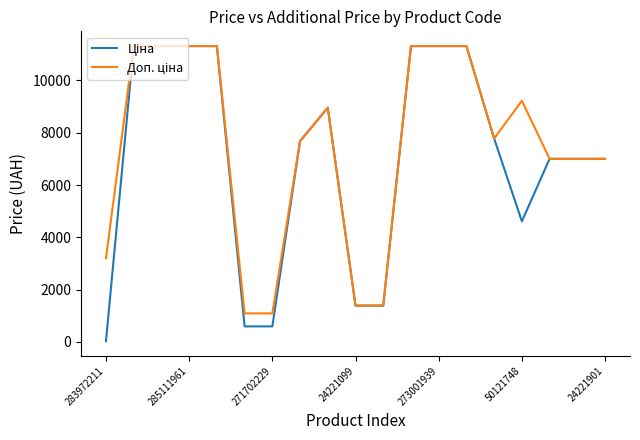

What is the total value across all series at 24221901?

14005.2